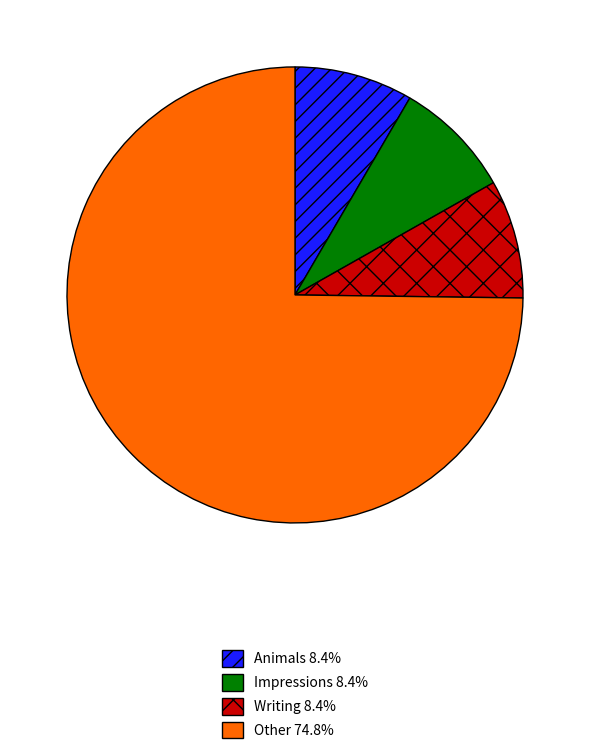

Do Other and Writing together represent more than half of the pie?

Yes